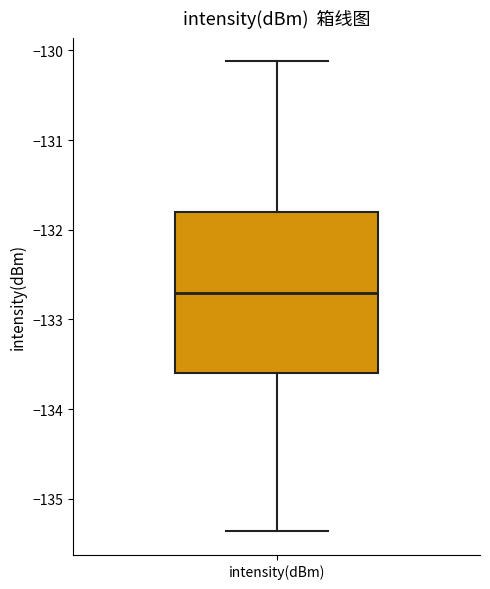

Read this box plot against the y-axis: the position of the median line, the range covered by the box, and the ends of both whiskers. The values are not printed on the chart, so give them approximately, as read against the axis.

median -132.7, box -133.6 to -131.8, whiskers -135.4 to -130.1